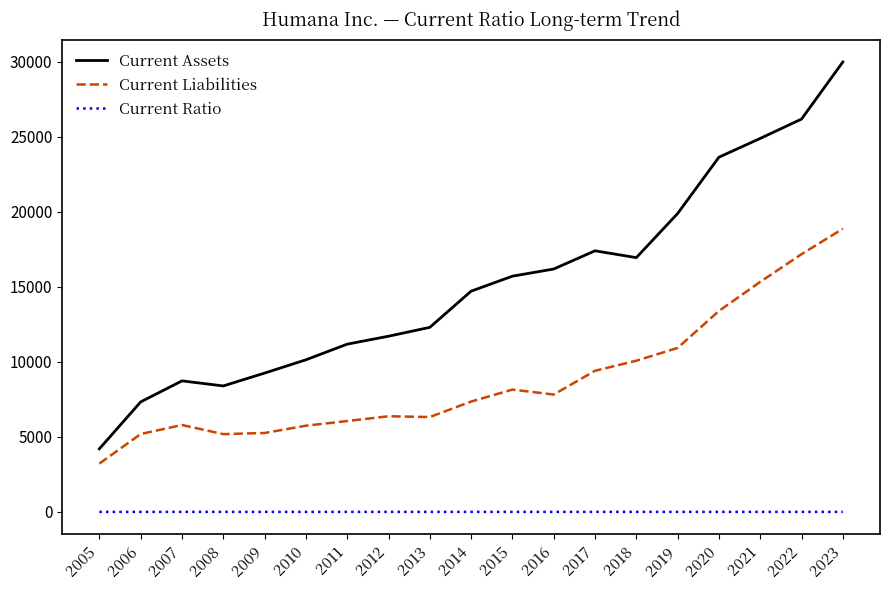

Between 2006 and 2018, which series saw the biggest shift?

Current Assets